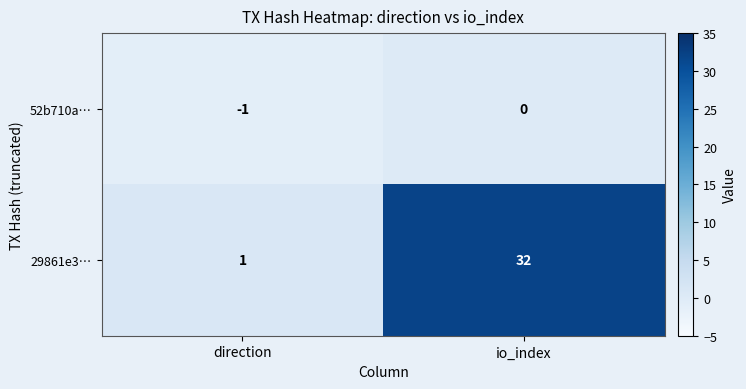

Where is 29861e3… nearest to the value 16?

direction